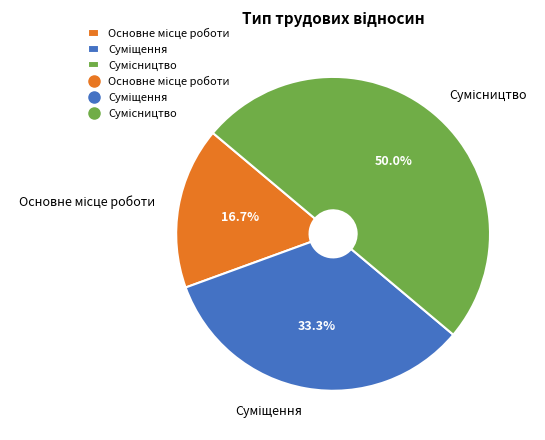

To the nearest percent, what is the average slice percentage?

33%